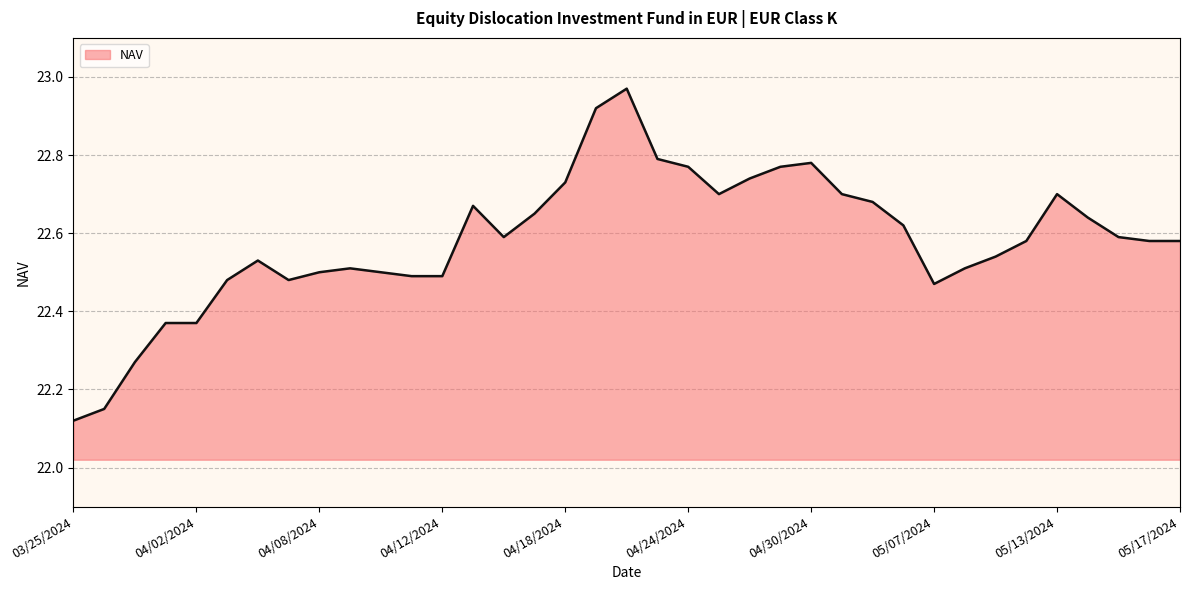

Does the chart display data point markers on the line(s)?

No